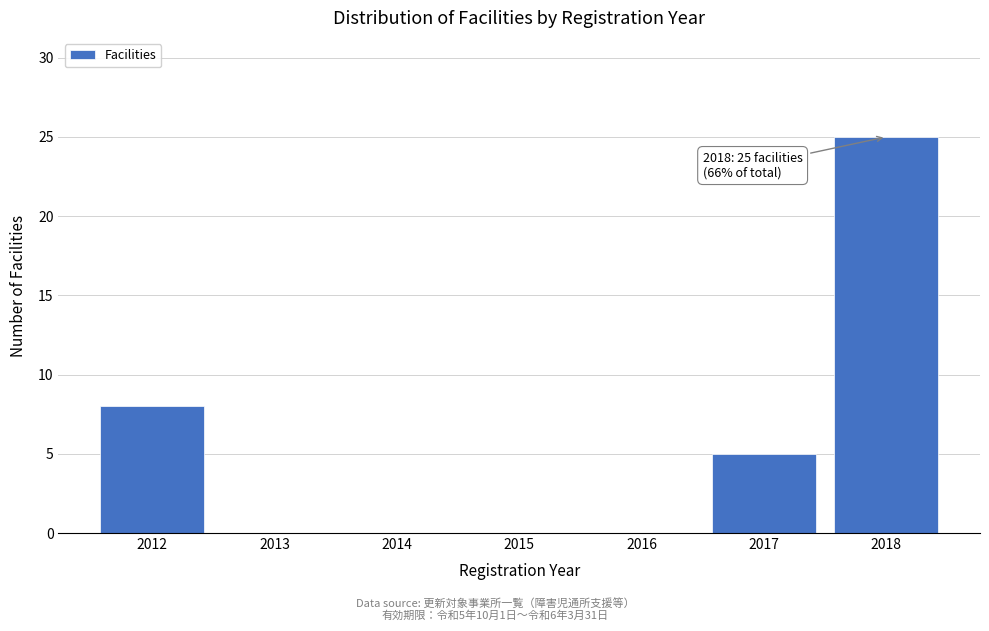

Reading left to right, list all the values displayed in this chart.

2012=8	2013=0	2014=0	2015=0	2016=0	2017=5	2018=25